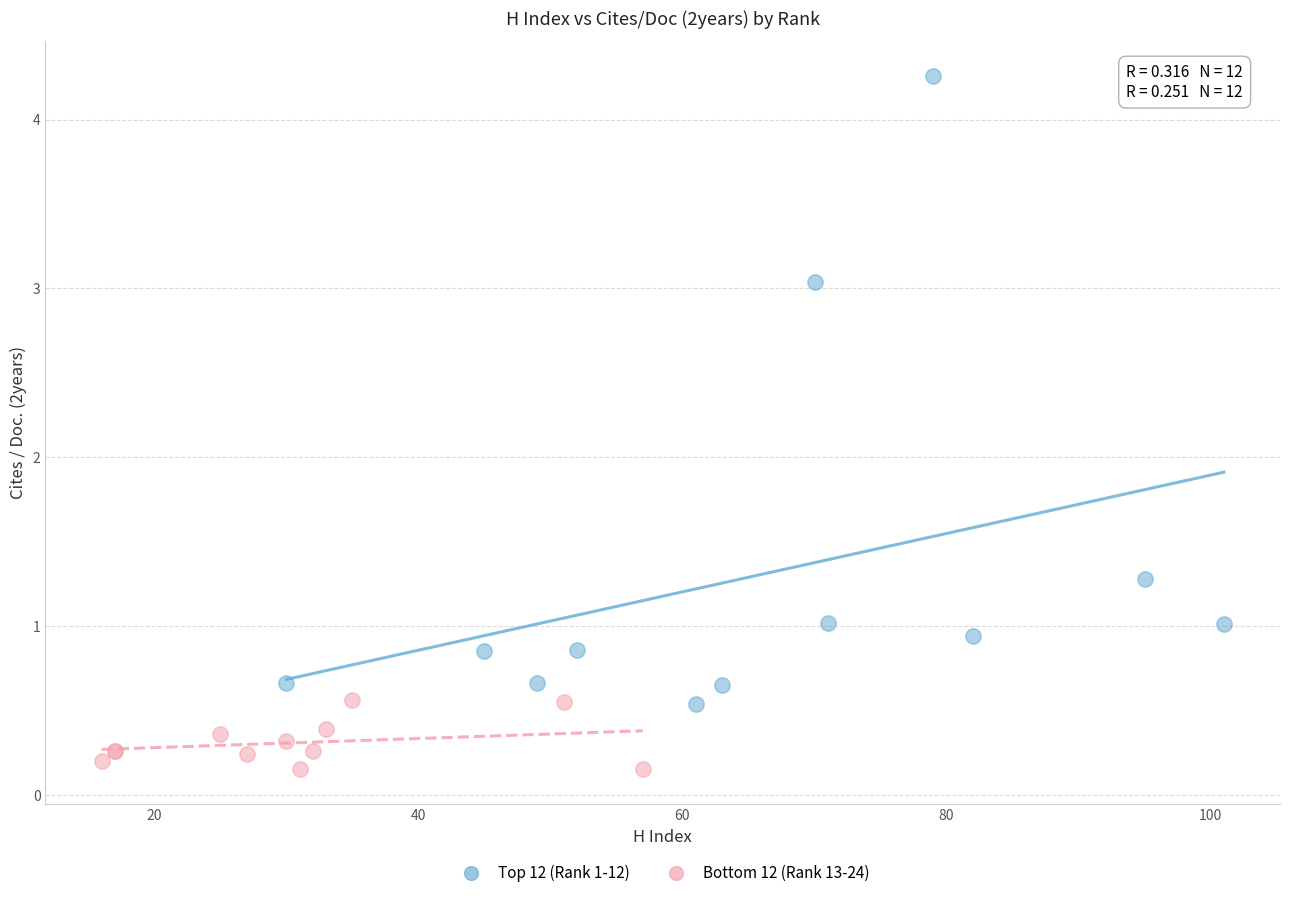

Which series contains the lowest Y value?

Bottom 12 (Rank 13-24)